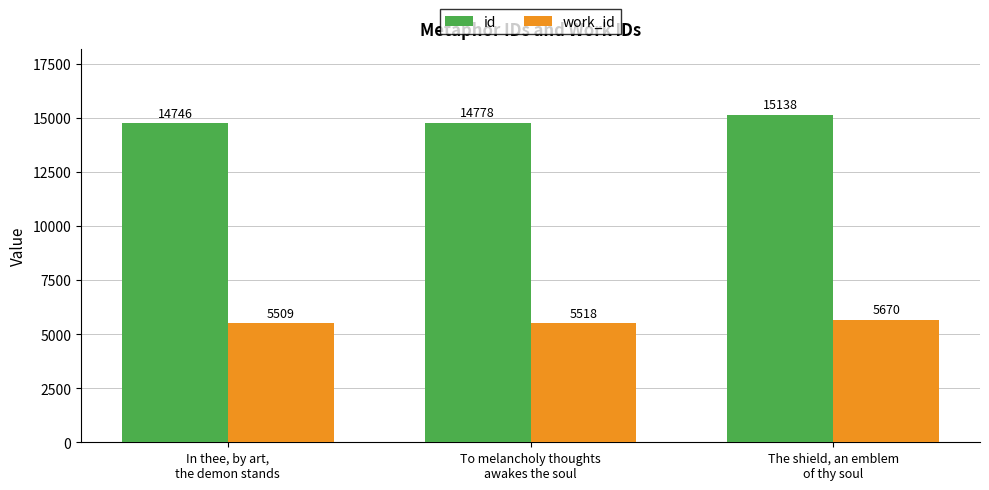

What are all the series names shown in the legend?

id, work_id